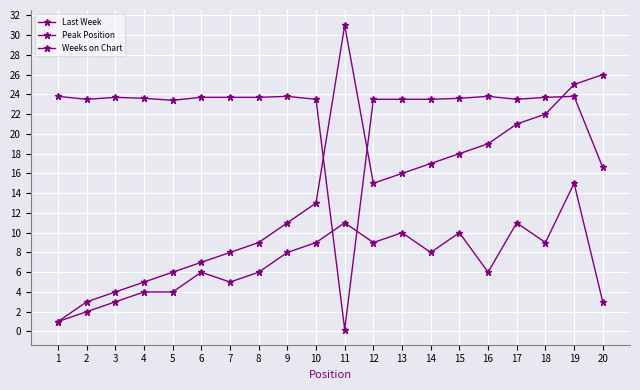

Which category has the lowest value in the Weeks on Chart series?

11